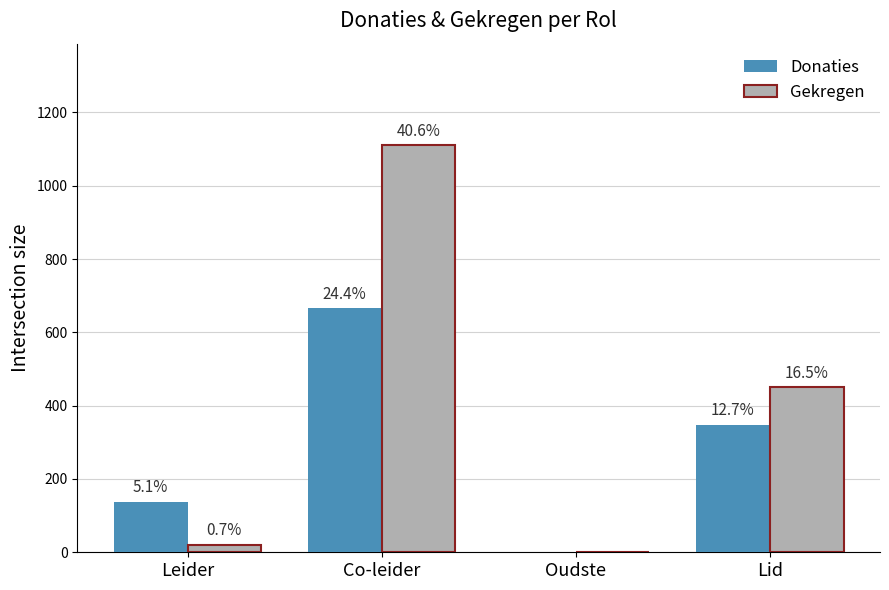

What are all the series names shown in the legend?

Donaties, Gekregen